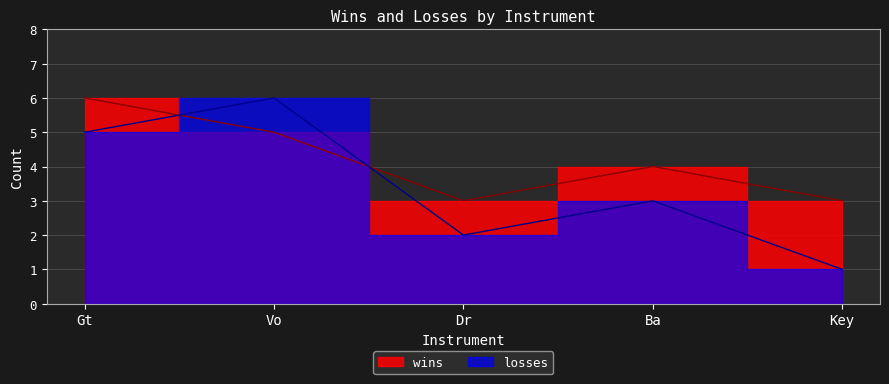

What is the greatest value displayed?

6